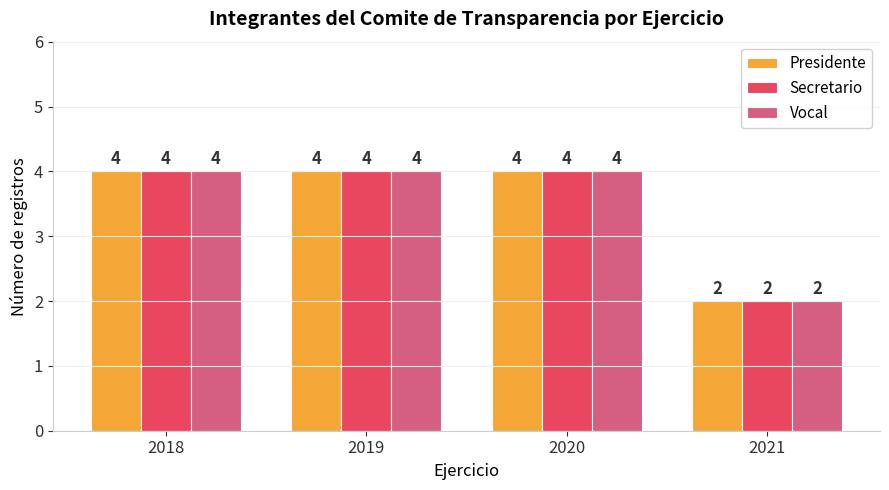

Reading right to left, extract all data points from this chart.

Presidente: 2021=2	2020=4	2019=4	2018=4
Secretario: 2021=2	2020=4	2019=4	2018=4
Vocal: 2021=2	2020=4	2019=4	2018=4